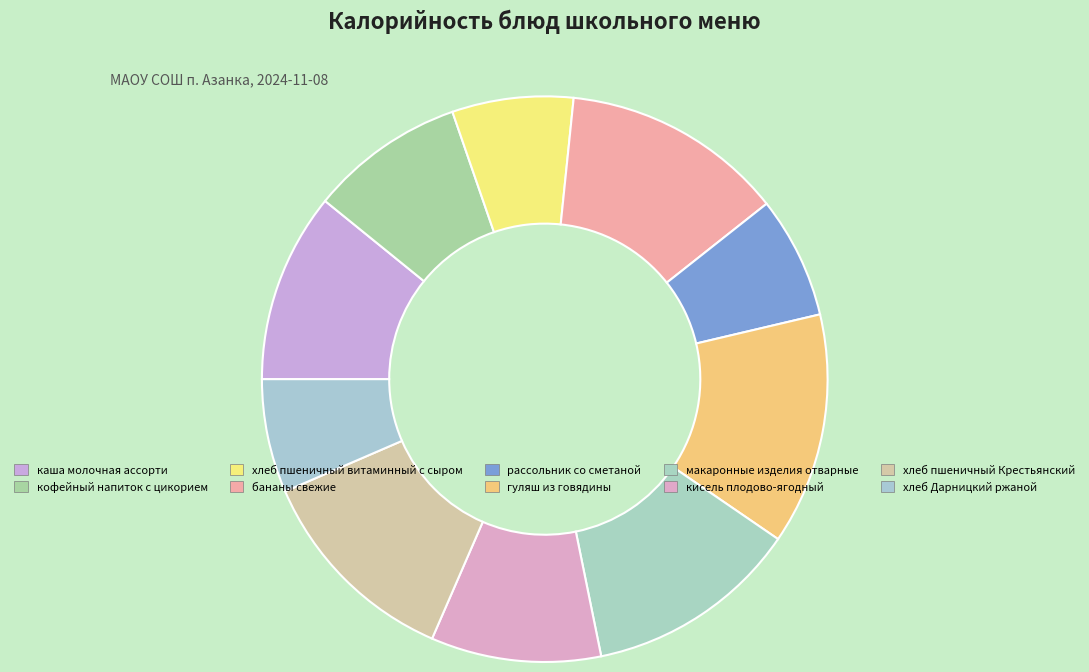

What is the ratio of the value at бананы свежие to the value at рассольник со сметаной?

1.8